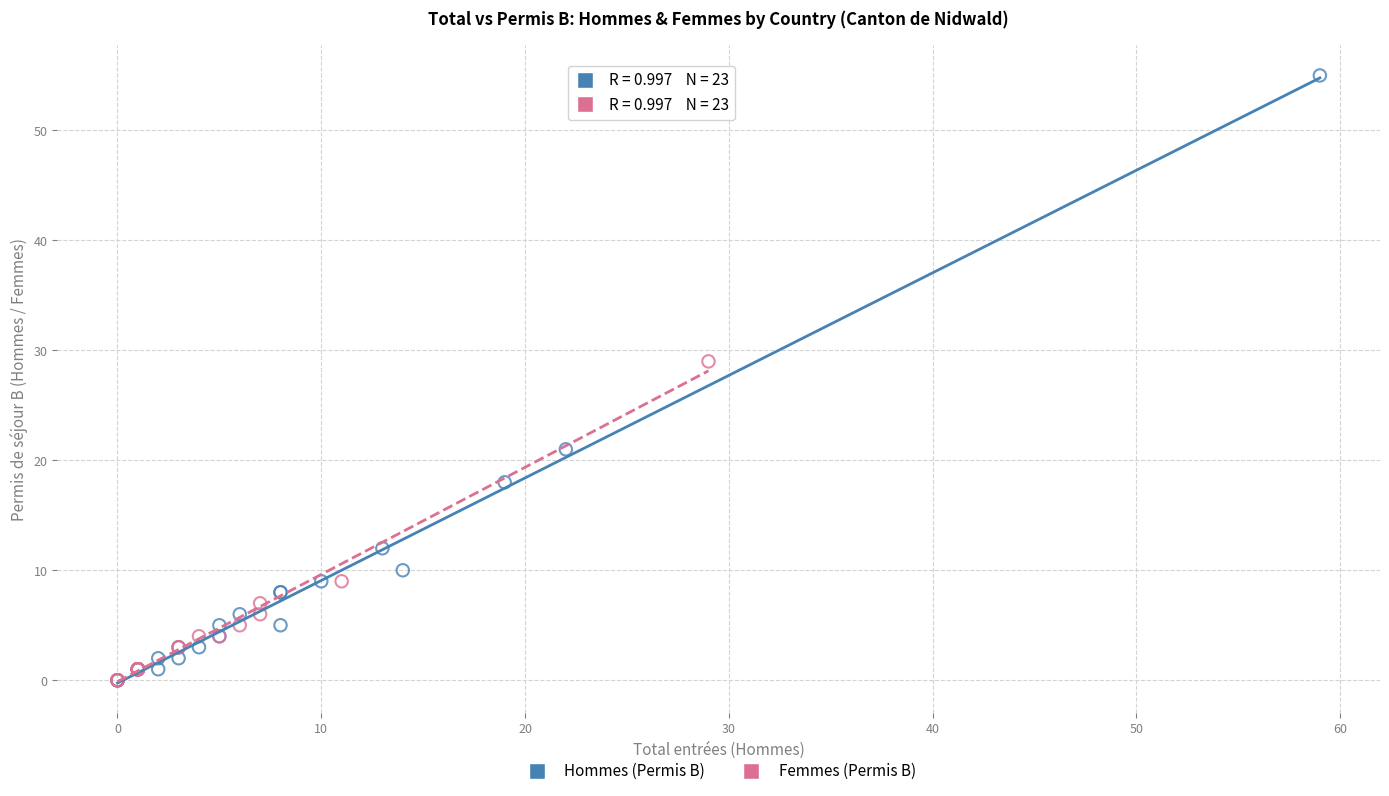

Which series contains the highest Y value?

Hommes (Permis B)